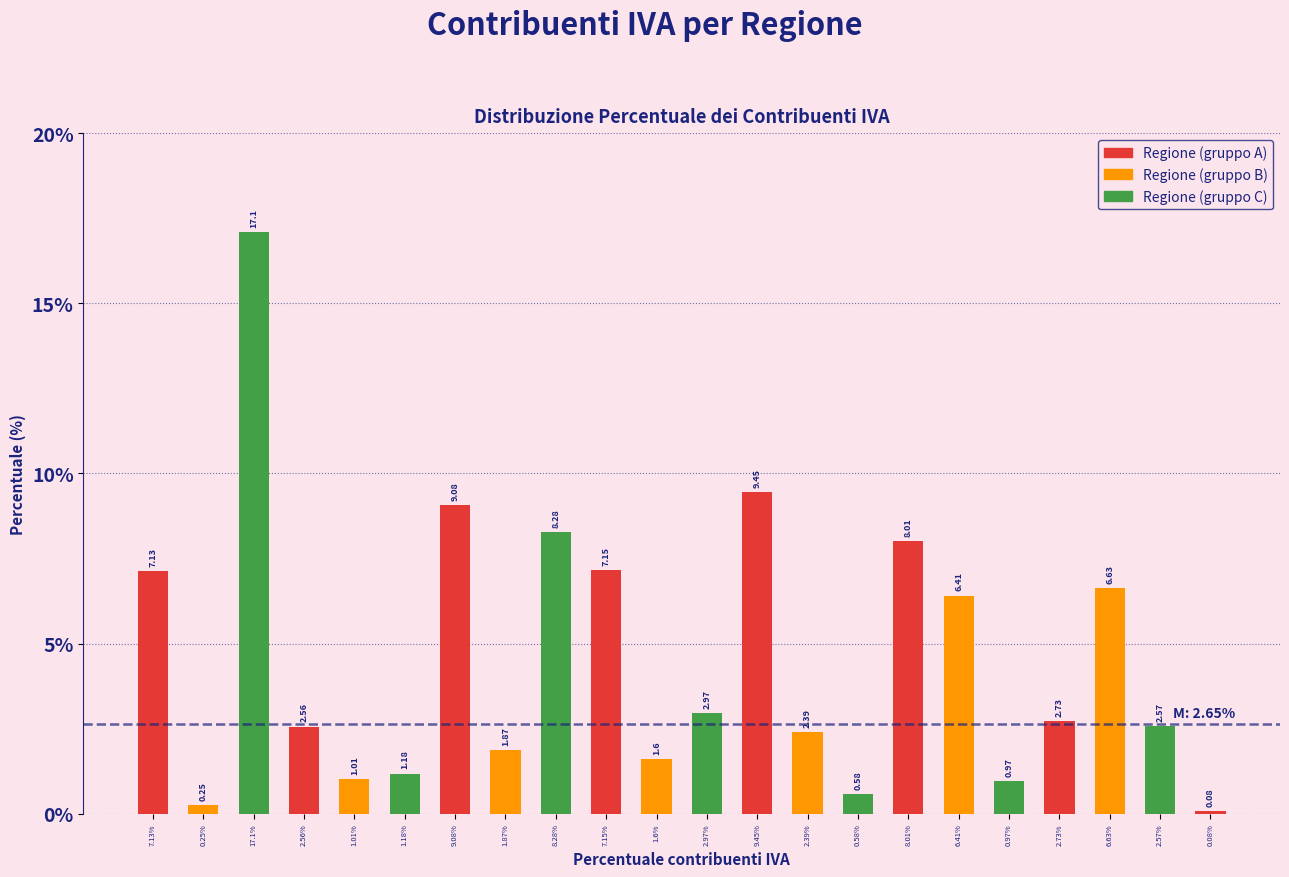

What is the change in value from 0.58% to 8.01%?

+7.4